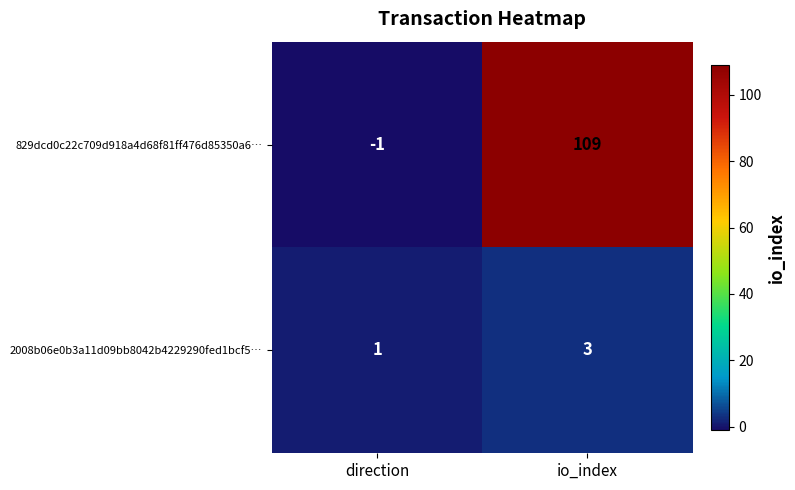

The 829dcd0c22c709d918a4d68f81ff476d85350a6… series shows 151 at io_index. True or false?

False